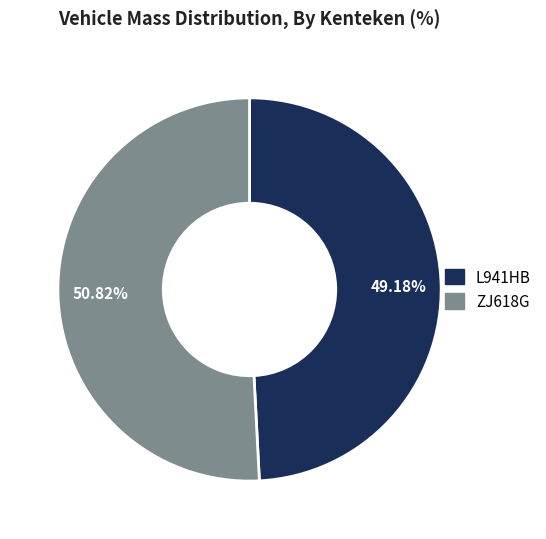

To the nearest percent, what percentage of the pie is ZJ618G?

51%